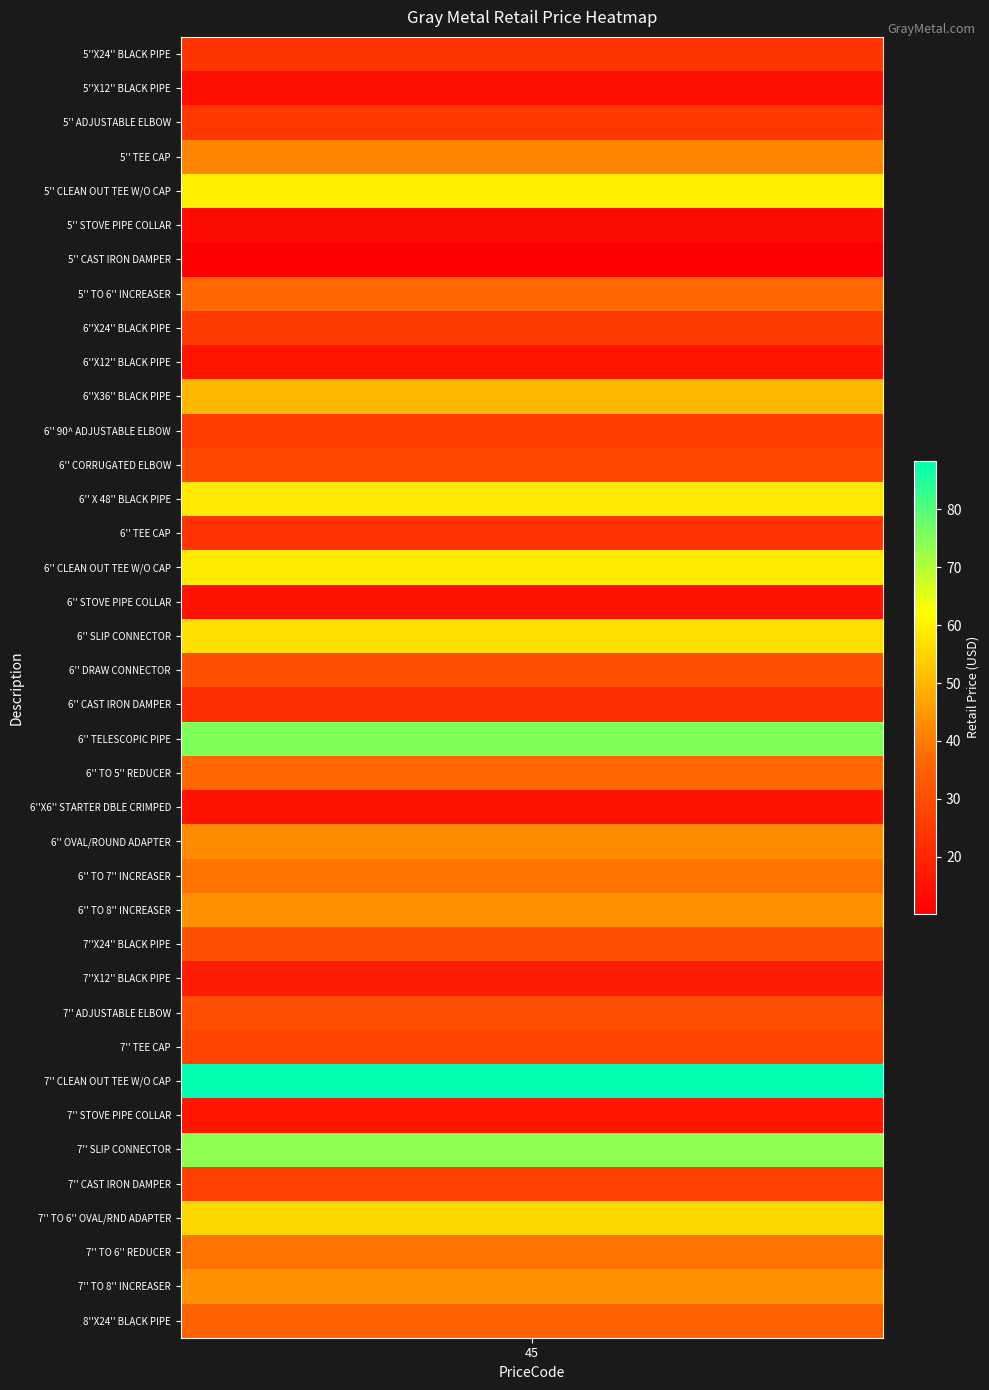

List the labels in order of value, largest first.

7'' CLEAN OUT TEE W/O CAP, 6'' TELESCOPIC PIPE, 7'' SLIP CONNECTOR, 5'' CLEAN OUT TEE W/O CAP, 6'' CLEAN OUT TEE W/O CAP, 6'' X 48'' BLACK PIPE, 6'' SLIP CONNECTOR, 7'' TO 6'' OVAL/RND ADAPTER, 6''X36'' BLACK PIPE, 6'' TO 8'' INCREASER, 7'' TO 8'' INCREASER, 6'' OVAL/ROUND ADAPTER, 5'' TEE CAP, 6'' TO 7'' INCREASER, 7'' TO 6'' REDUCER, 5'' TO 6'' INCREASER, 6'' TO 5'' REDUCER, 8''X24'' BLACK PIPE, 6'' DRAW CONNECTOR, 7''X24'' BLACK PIPE, 7'' ADJUSTABLE ELBOW, 6'' CORRUGATED ELBOW, 7'' TEE CAP, 7'' CAST IRON DAMPER, 6'' 90^ ADJUSTABLE ELBOW, 6''X24'' BLACK PIPE, 5'' ADJUSTABLE ELBOW, 5''X24'' BLACK PIPE, 6'' TEE CAP, 6'' CAST IRON DAMPER, 7''X12'' BLACK PIPE, 7'' STOVE PIPE COLLAR, 6''X12'' BLACK PIPE, 6''X6'' STARTER DBLE CRIMPED, 6'' STOVE PIPE COLLAR, 5''X12'' BLACK PIPE, 5'' STOVE PIPE COLLAR, 5'' CAST IRON DAMPER